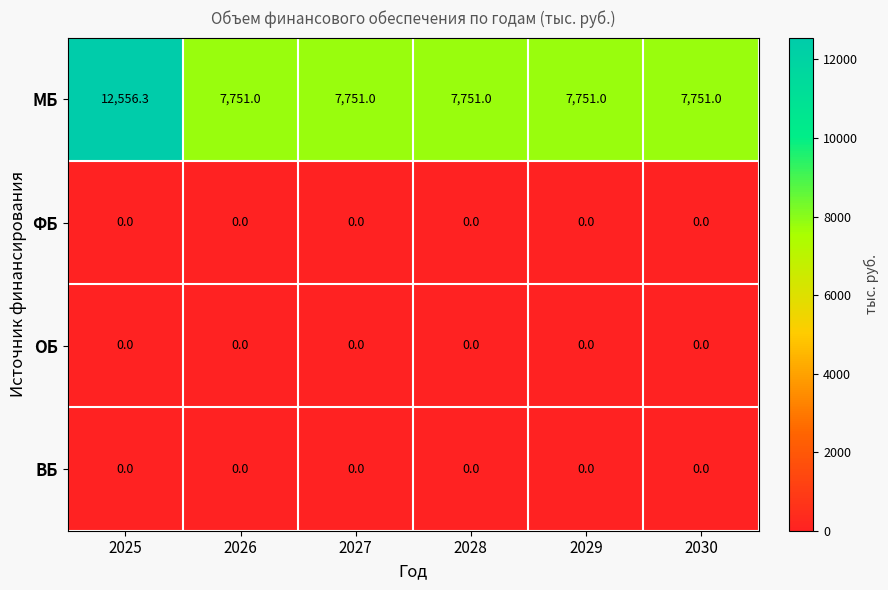

How many data points does each series have?

6